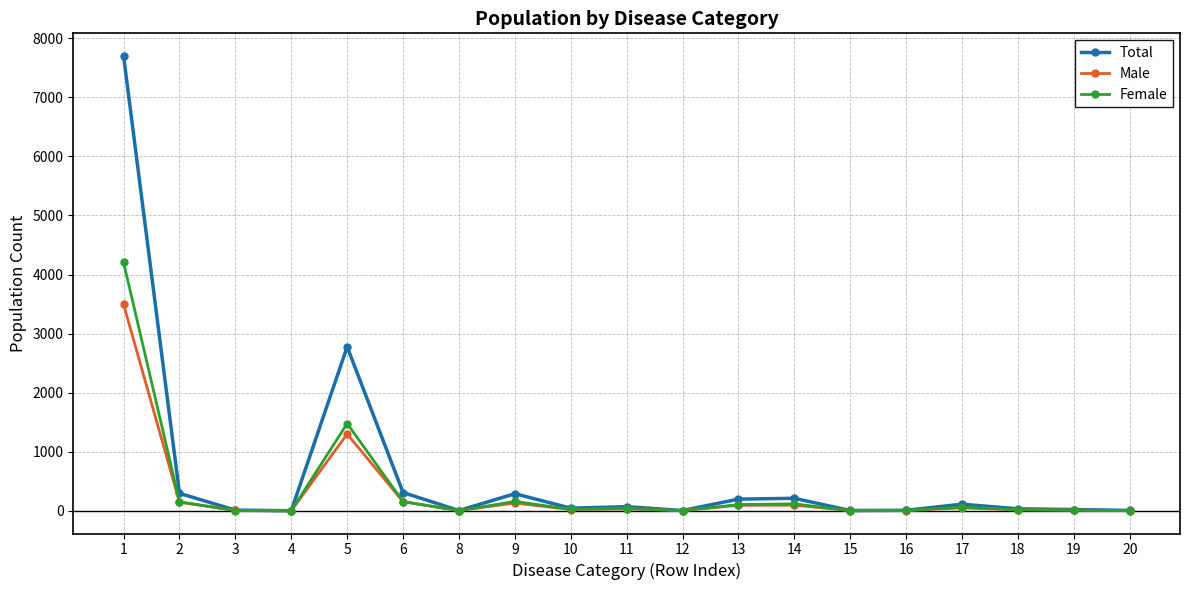

What is the spread (max minus min) of values at 6?

155